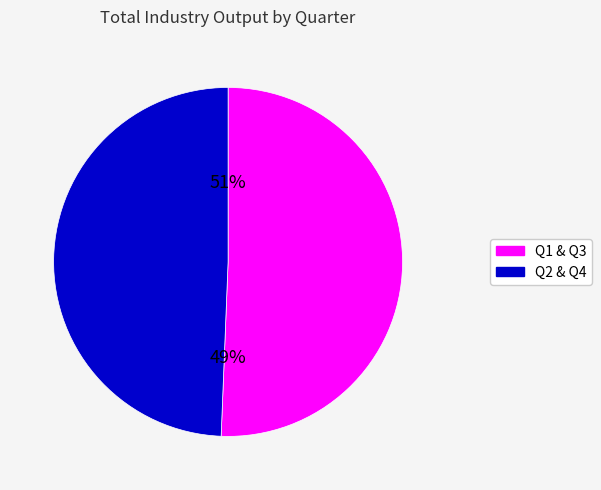

Does 10-12 account for over 50% of the chart?

No